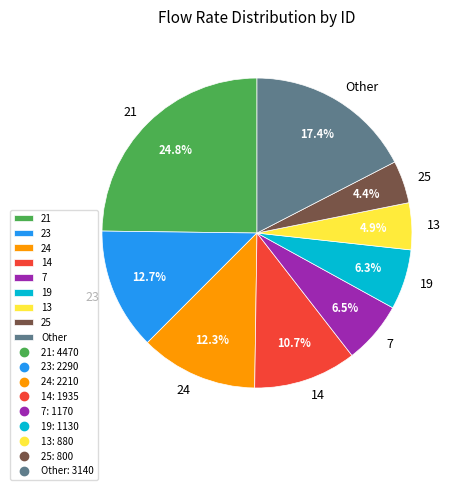

What is the ratio of the value at 7 to the value at 19?

1.0